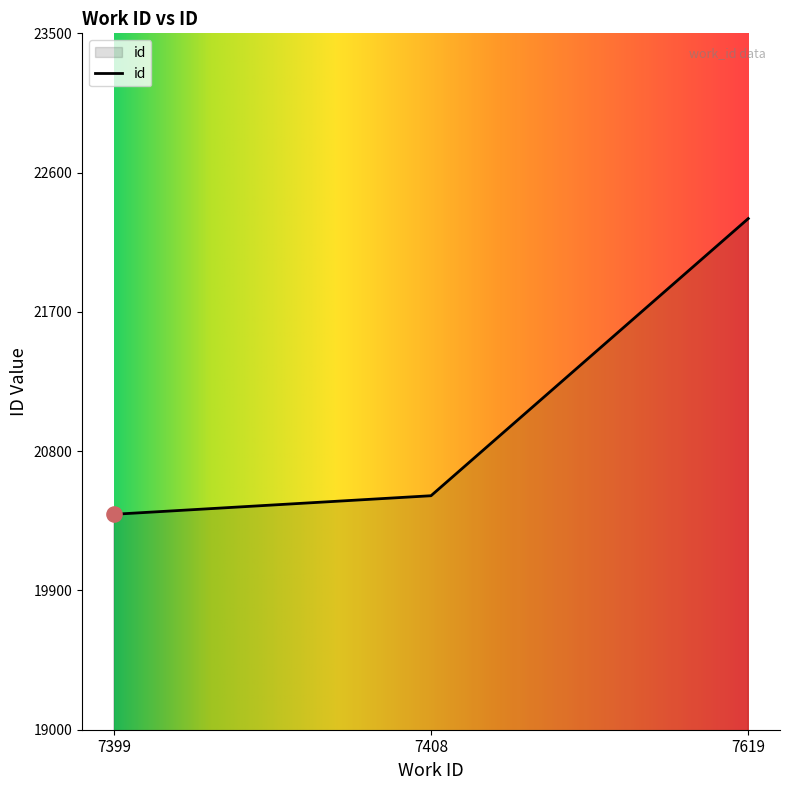

Between 7408 and 7619, which is larger?

7619